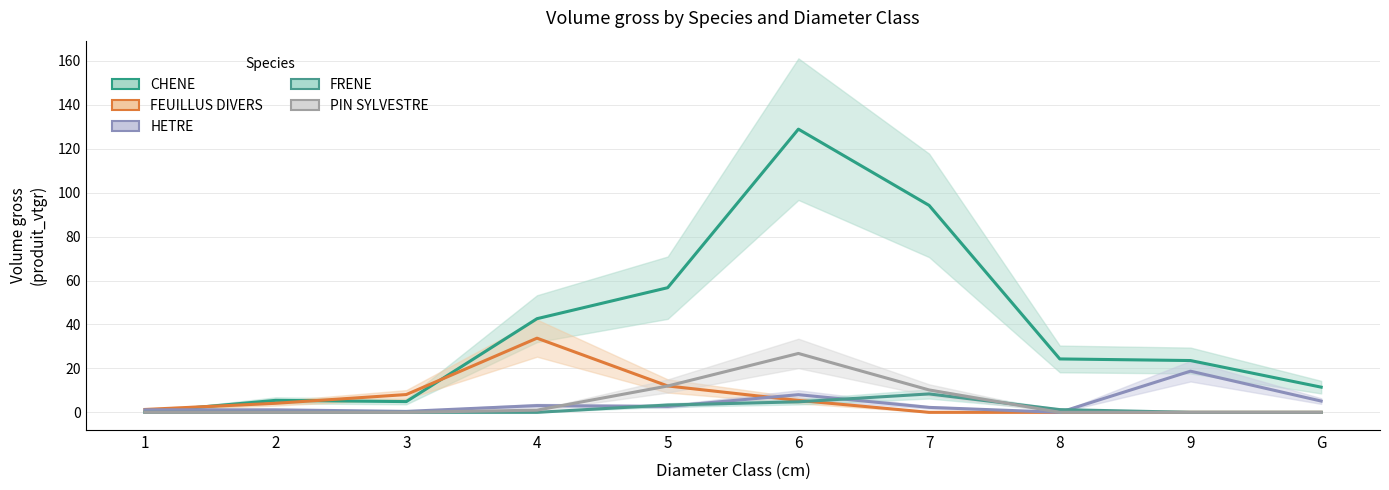

What position from the left is 9?

9